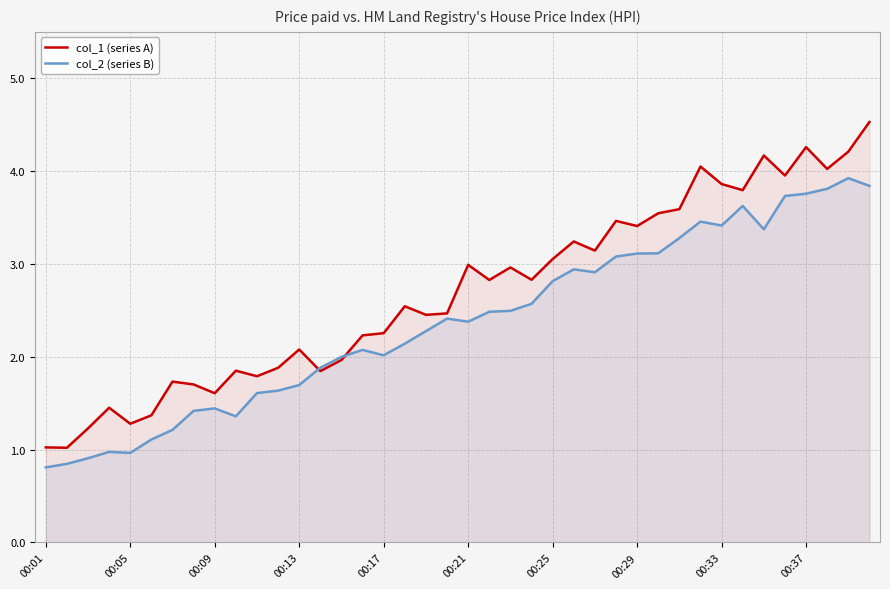

How many data points does each series have?

40